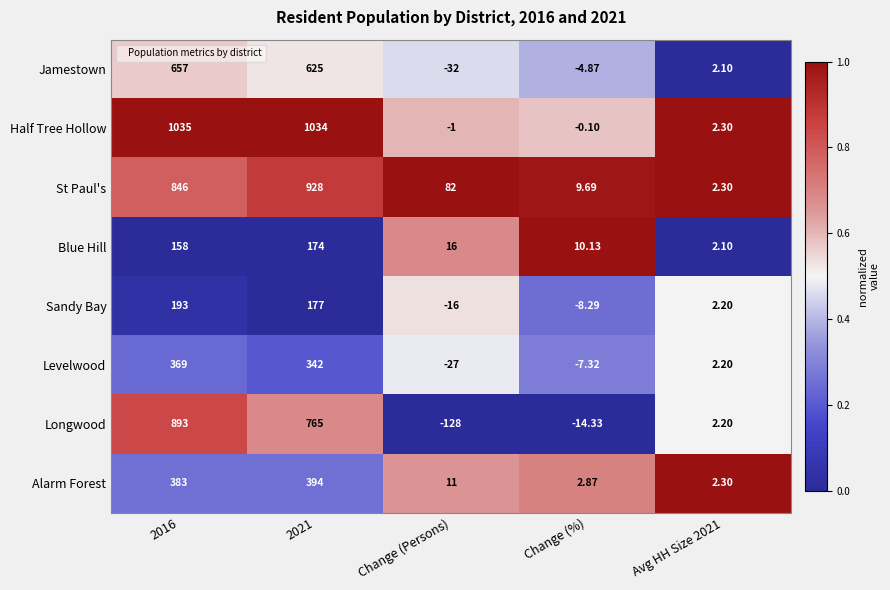

Is the value of Half Tree Hollow at Change (Persons) greater than the value of Longwood at Change (Persons)?

Yes